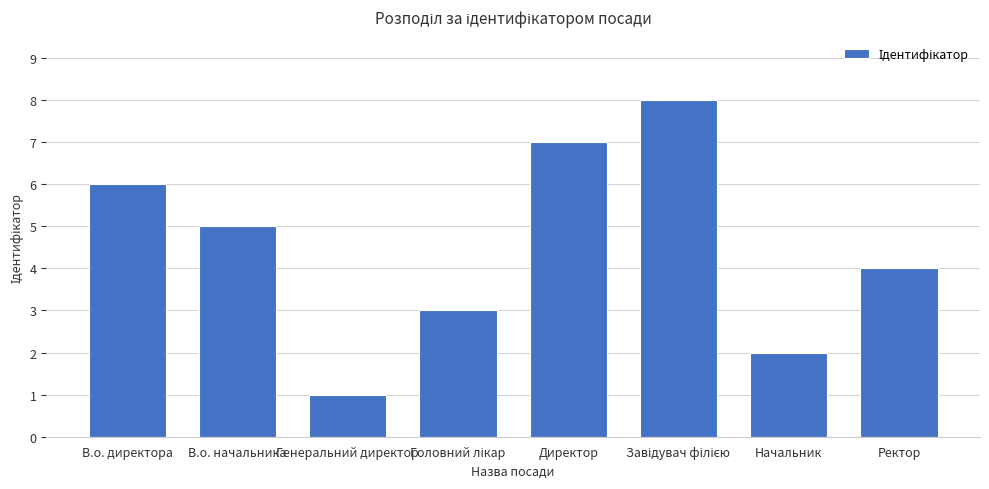

Where does the data first go above 5?

В.о. директора